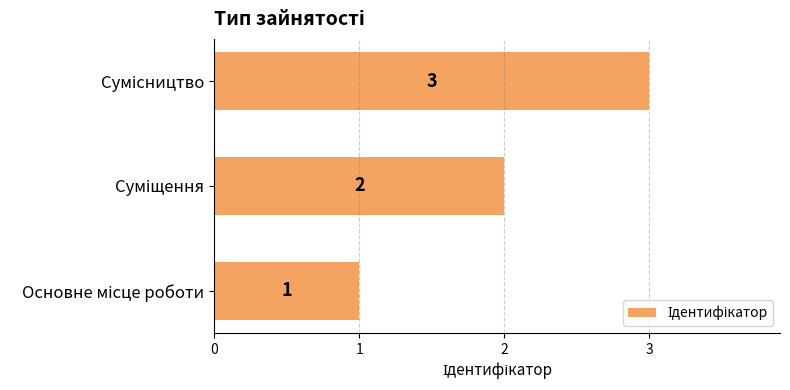

What is the maximum value shown in the chart?

3